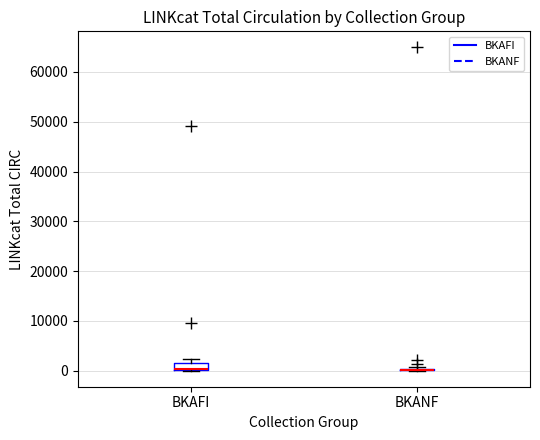

Comparing the boxes themselves (not the whiskers), which one is the tallest?

BKAFI